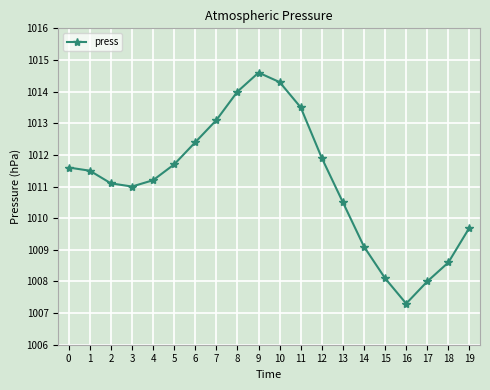

Reading right to left, extract all data points from this chart.

19=1009.7	18=1008.6	17=1008.0	16=1007.3	15=1008.1	14=1009.1	13=1010.5	12=1011.9	11=1013.5	10=1014.3	9=1014.6	8=1014.0	7=1013.1	6=1012.4	5=1011.7	4=1011.2	3=1011.0	2=1011.1	1=1011.5	0=1011.6